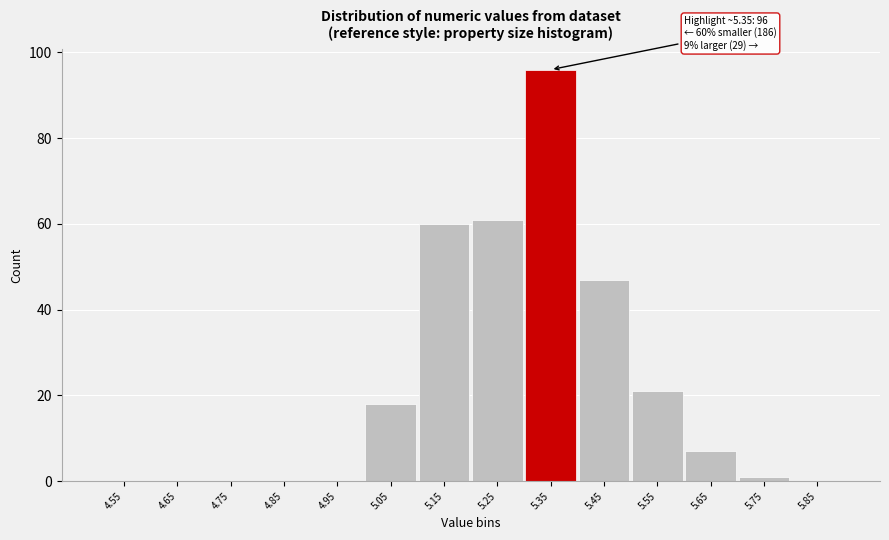

Reading left to right, extract all data points from this chart.

4.55=0	4.65=0	4.75=0	4.85=0	4.95=0	5.05=18	5.15=60	5.25=61	5.35=96	5.45=47	5.55=21	5.65=7	5.75=1	5.85=0